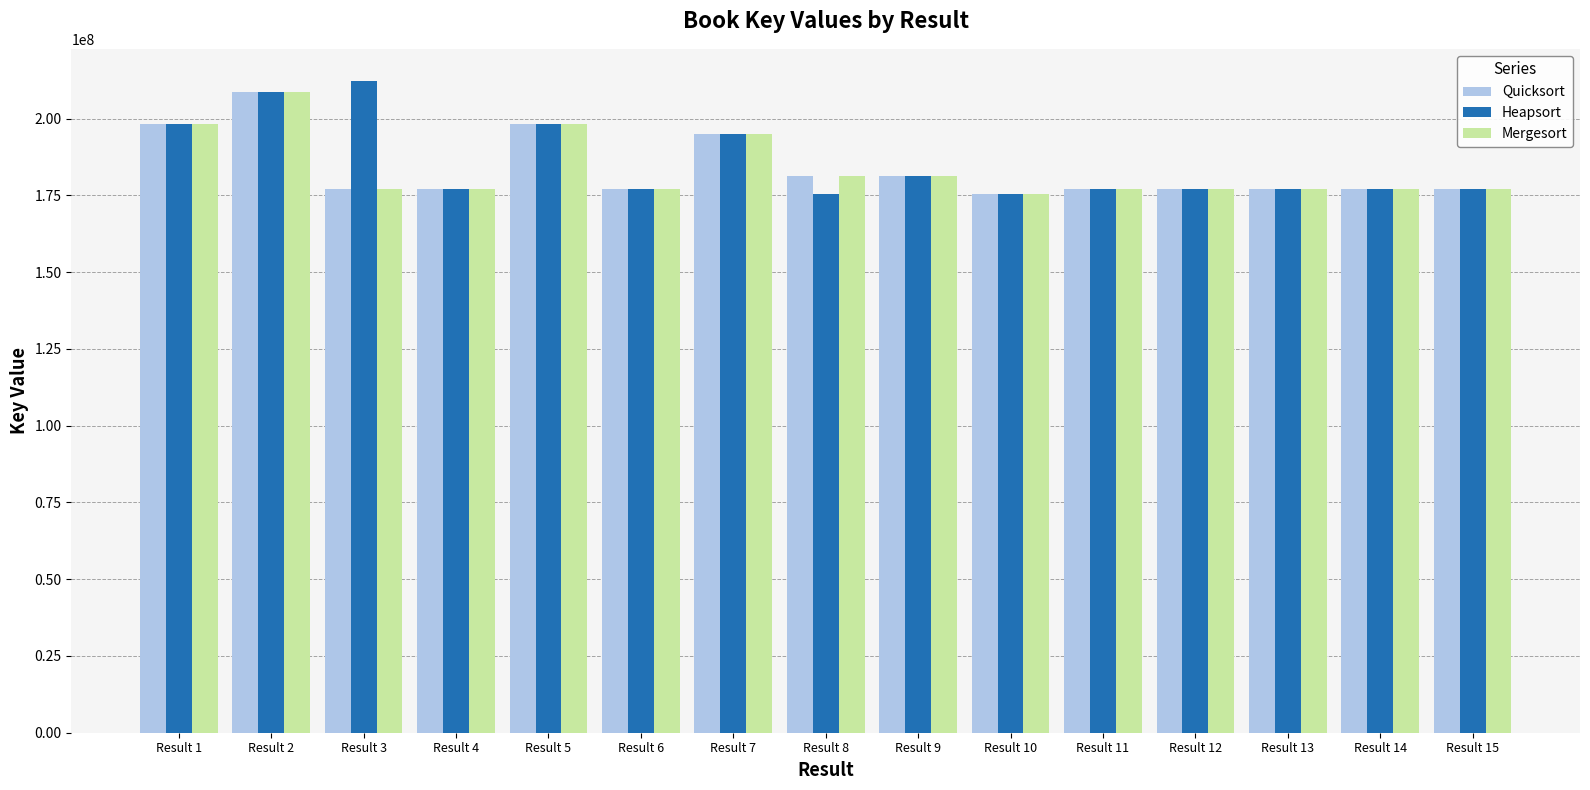

Is the value of Heapsort at Result 5 greater than the value of Quicksort at Result 15?

Yes